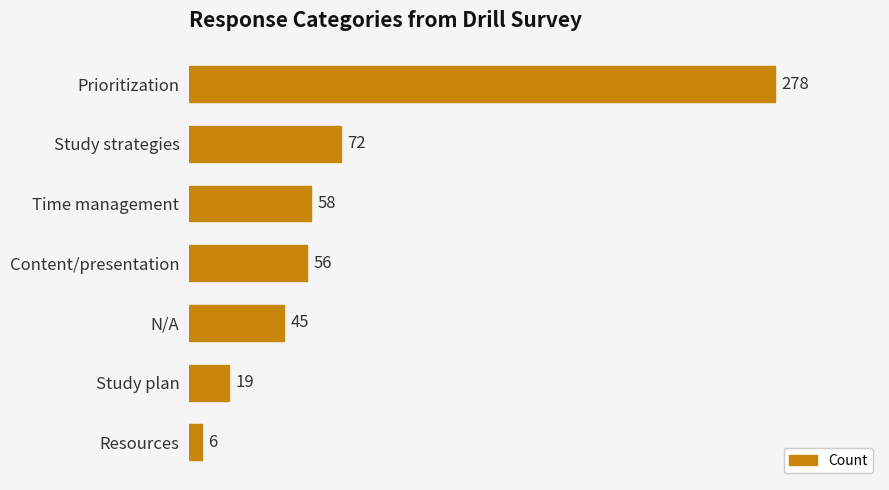

Is it true that the value at Study strategies is 72?

True